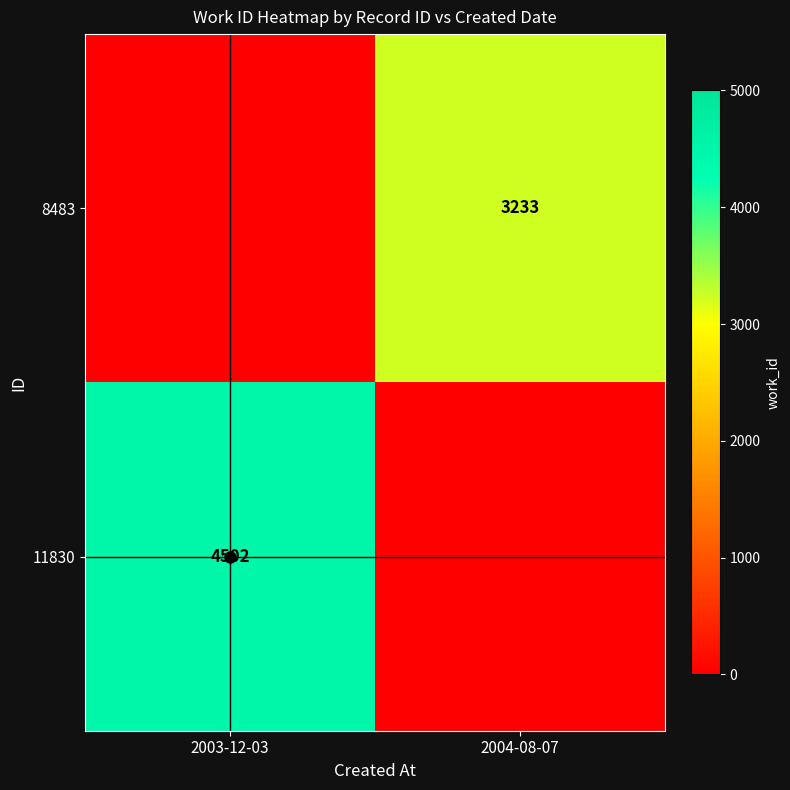

The value of 8483 at 2004-08-07 is 3233. True or false?

True